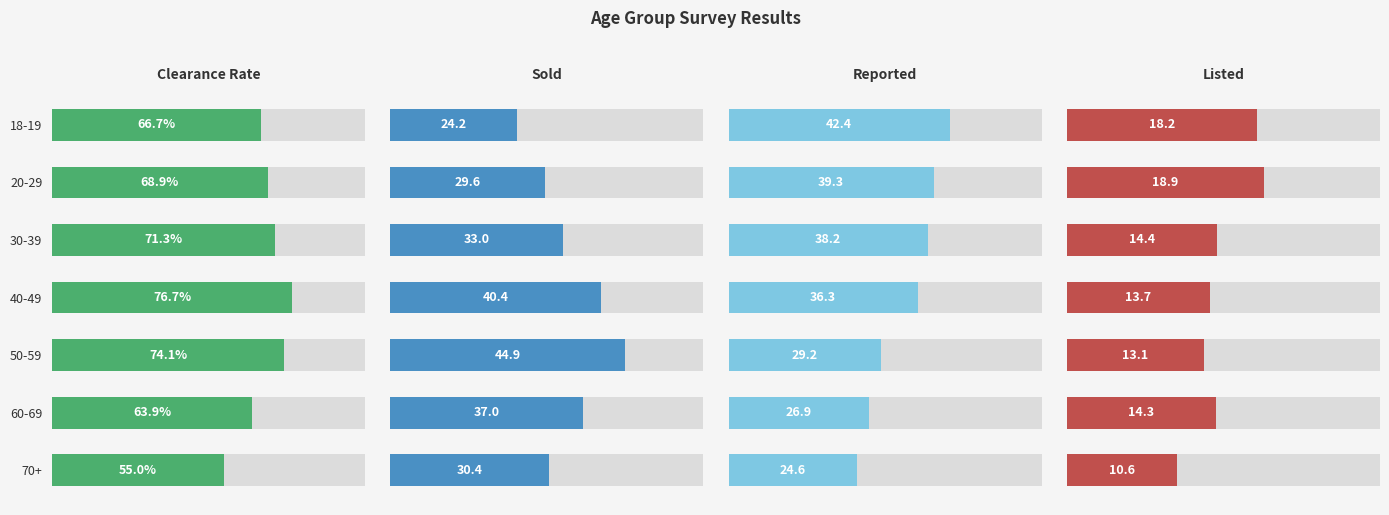

How many data points in Sold are above 33?

3